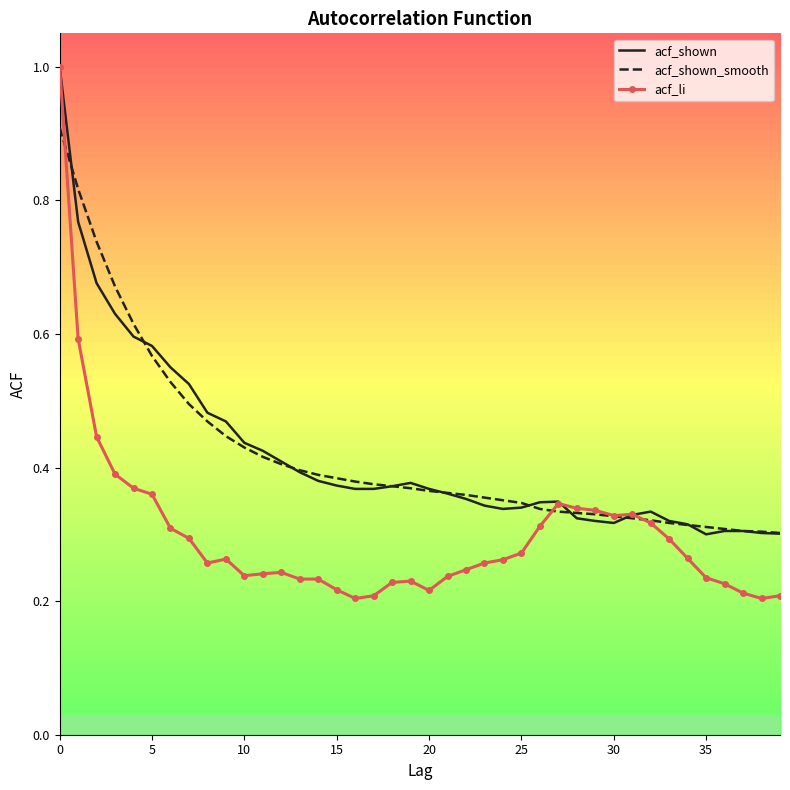

What is the maximum value shown in the chart?

1.0